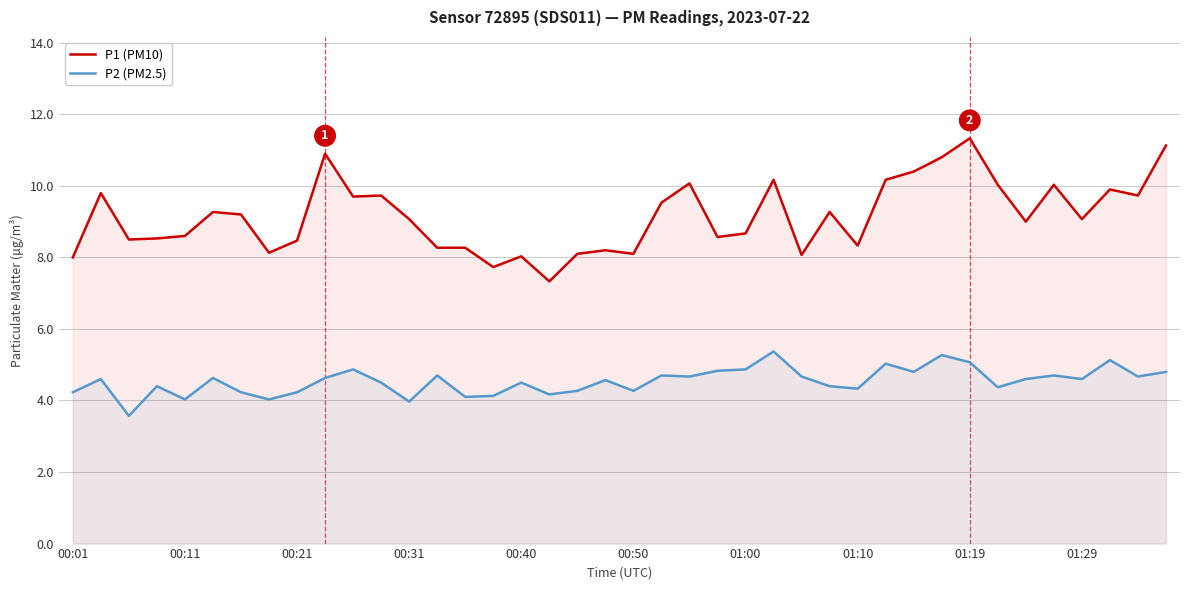

Rank the series by their average value, from highest to lowest.

P1 (PM10), P2 (PM2.5)